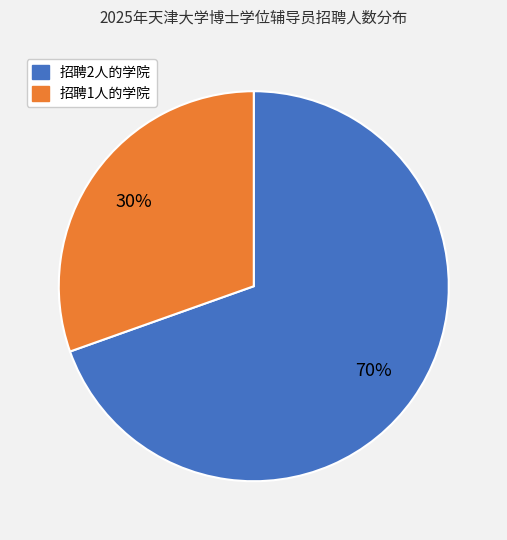

To the nearest percent, what is the average slice percentage?

50%